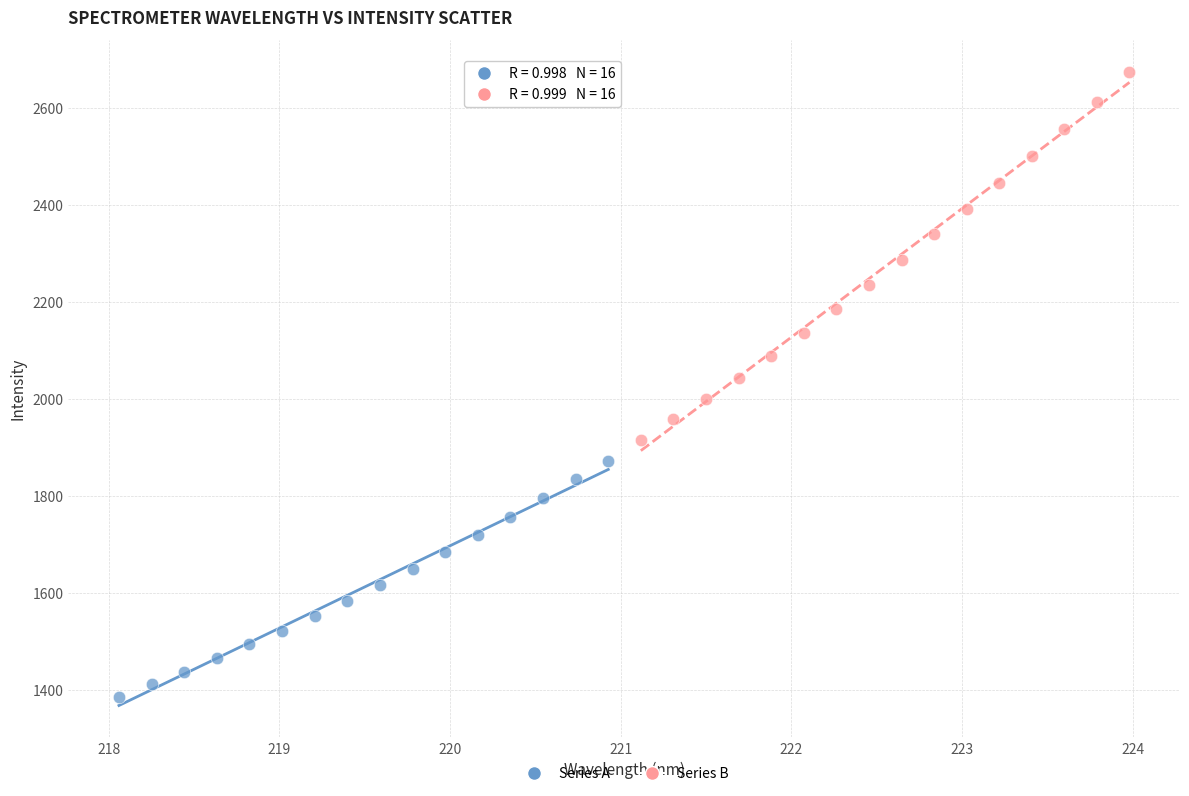

Which series has the largest Y range (max minus min)?

Series B